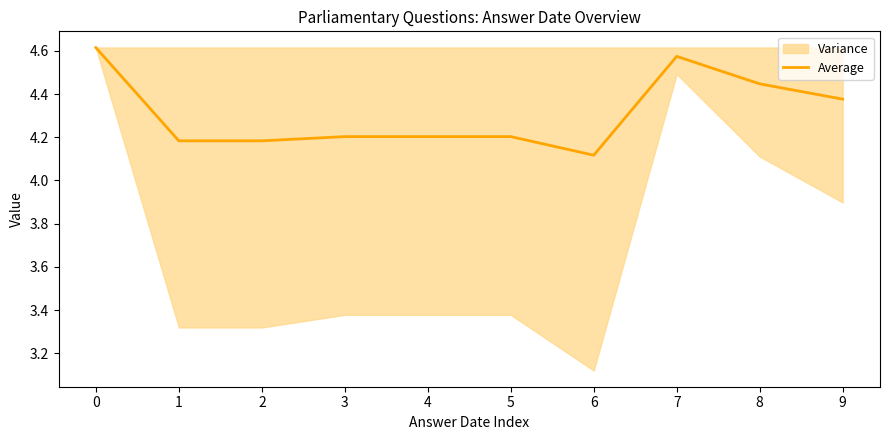

Reading right to left, list all the values displayed in this chart.

9=4.4	8=4.4	7=4.6	6=4.1	5=4.2	4=4.2	3=4.2	2=4.2	1=4.2	0=4.6